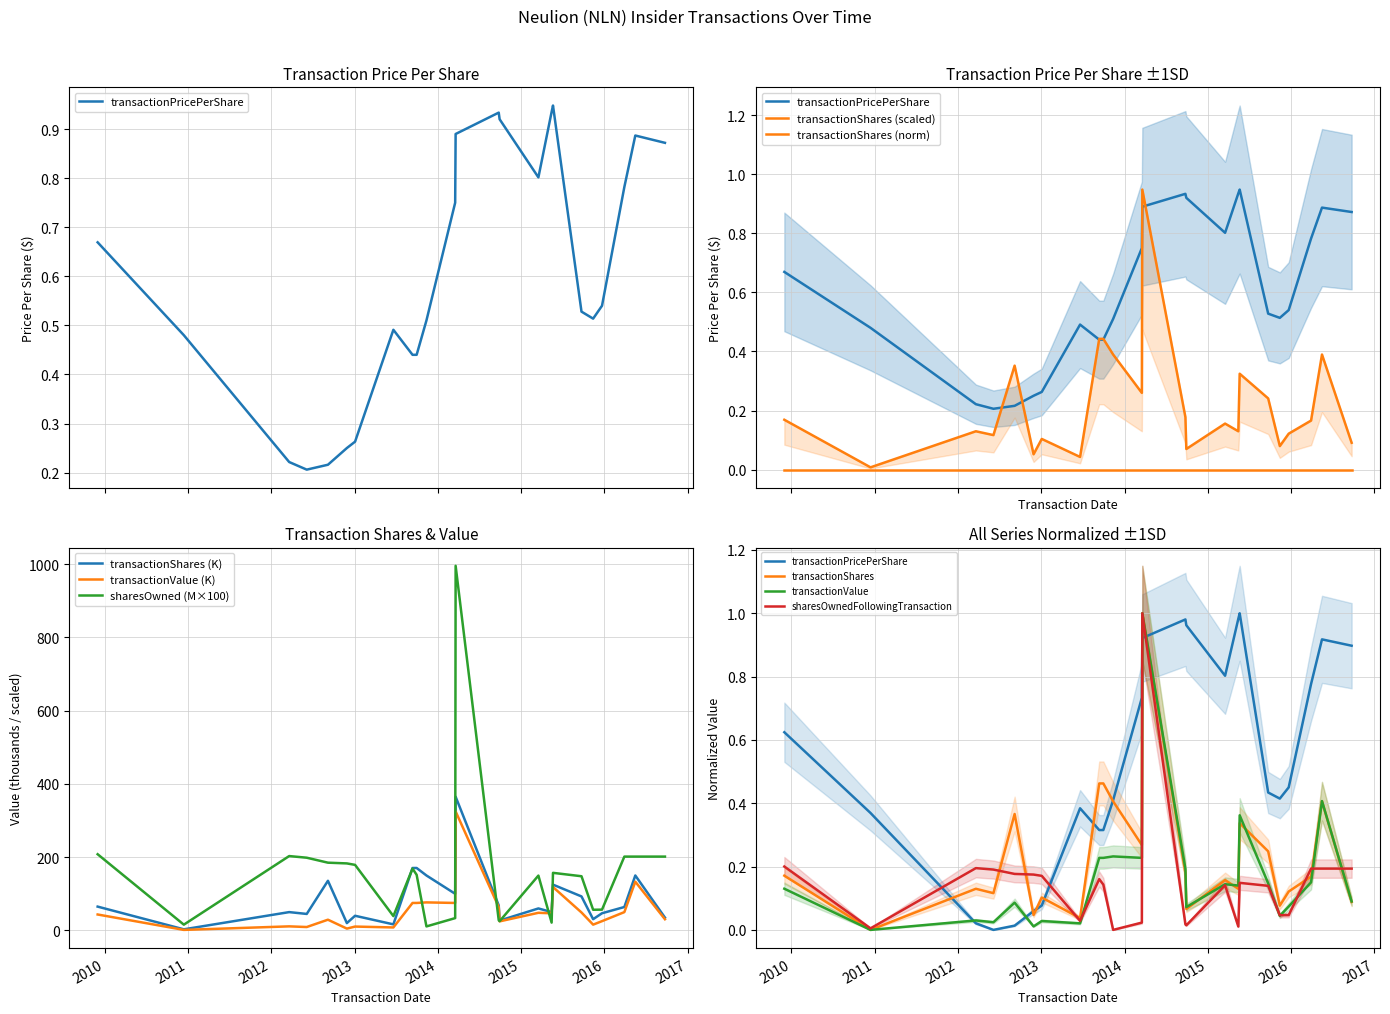

What is the difference between the transactionShares values at 2010-12-14 and 2016-09-23?

0.1